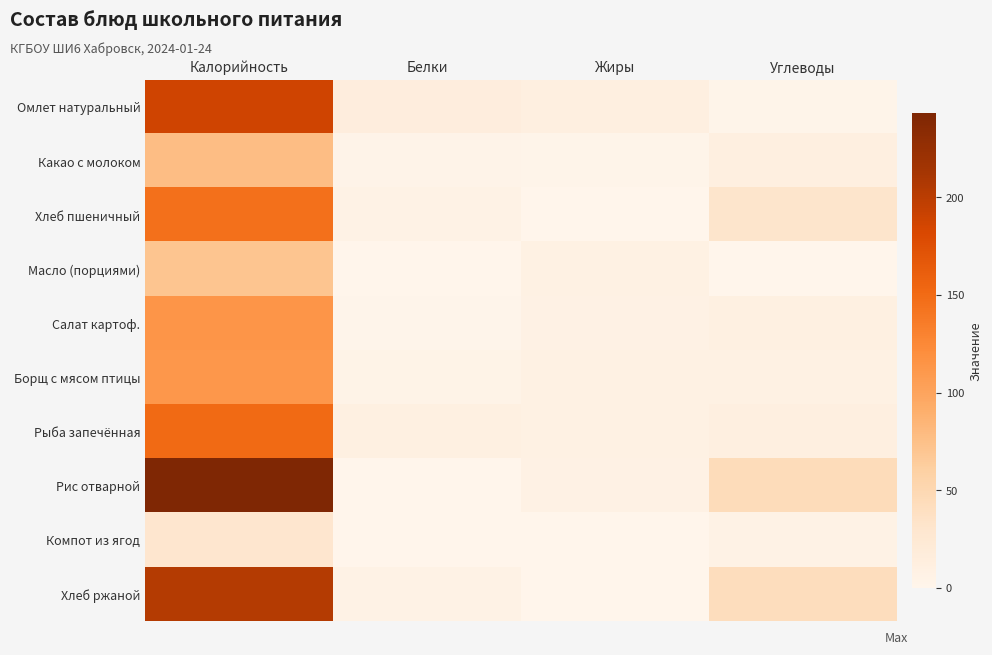

Between Калорийность and Жиры, which is larger?

Калорийность